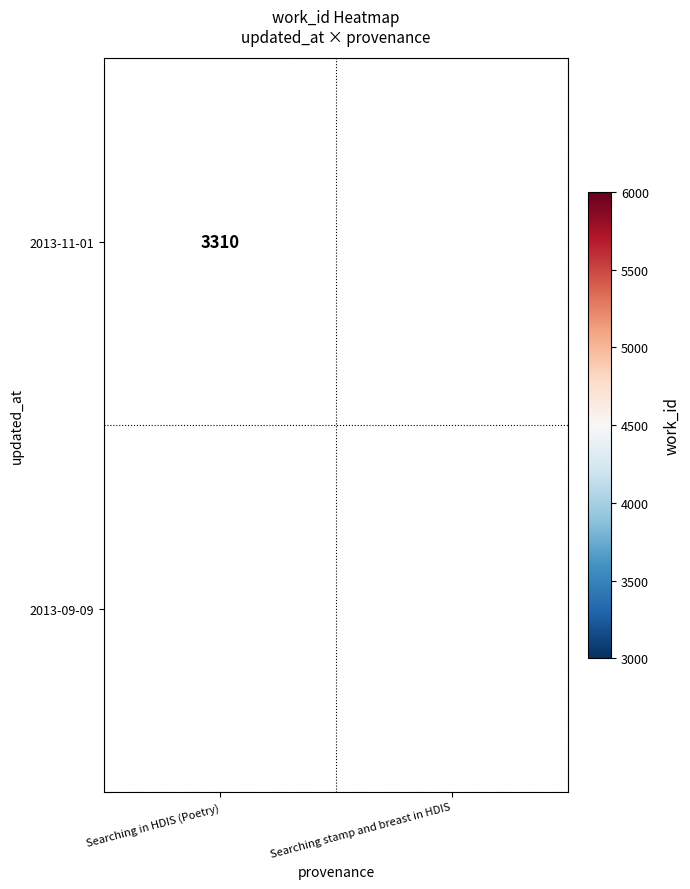

At how many categories does at least one series exceed 3956?

1